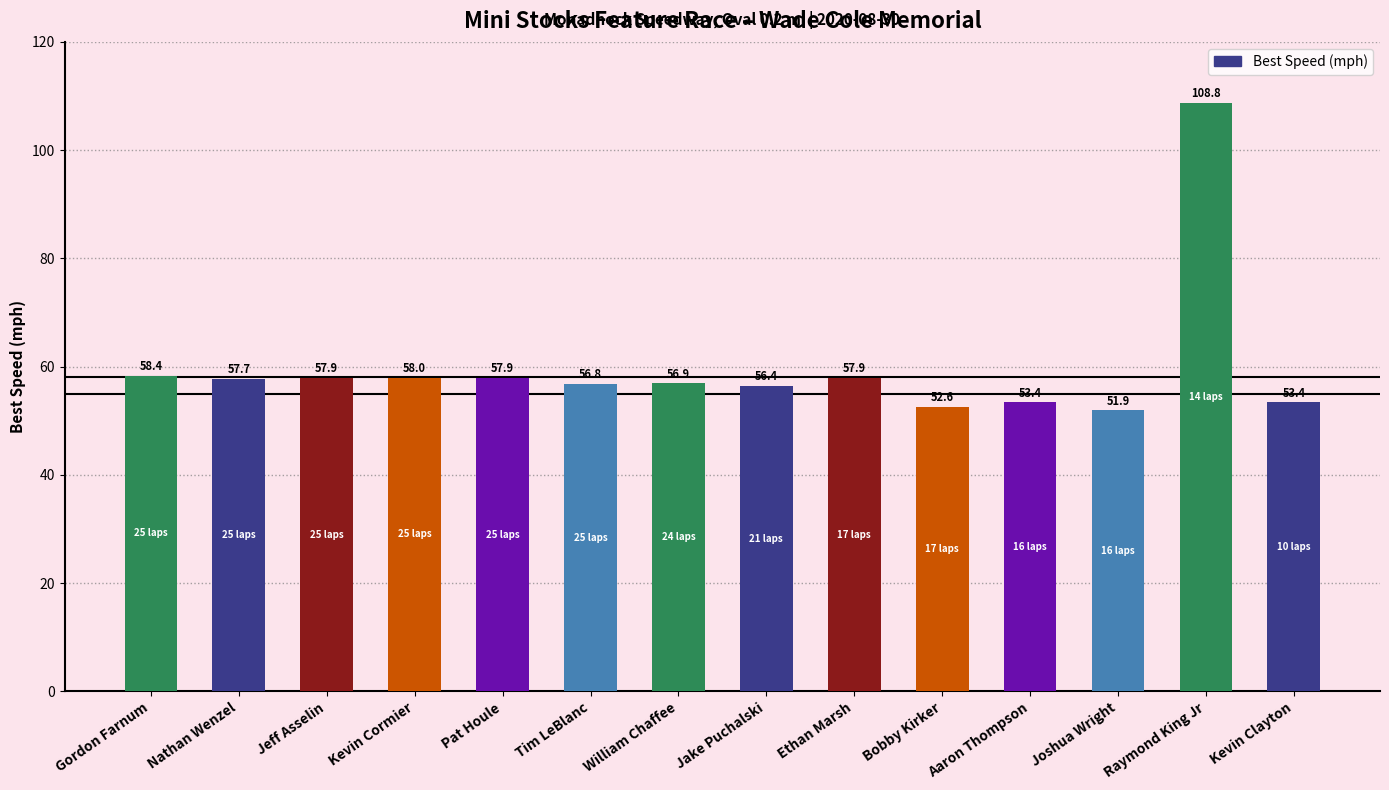

How many data points are above 57?

7